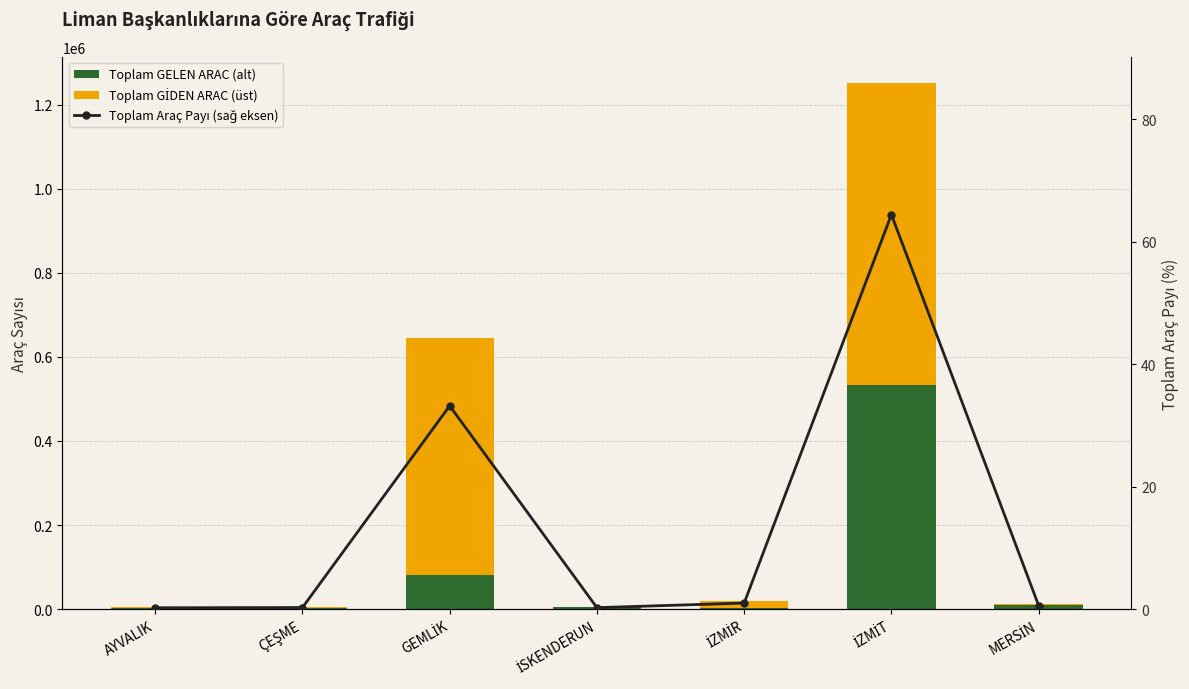

Between AYVALIK and İSKENDERUN, which series saw the biggest shift?

Toplam GELEN ARAC (alt)